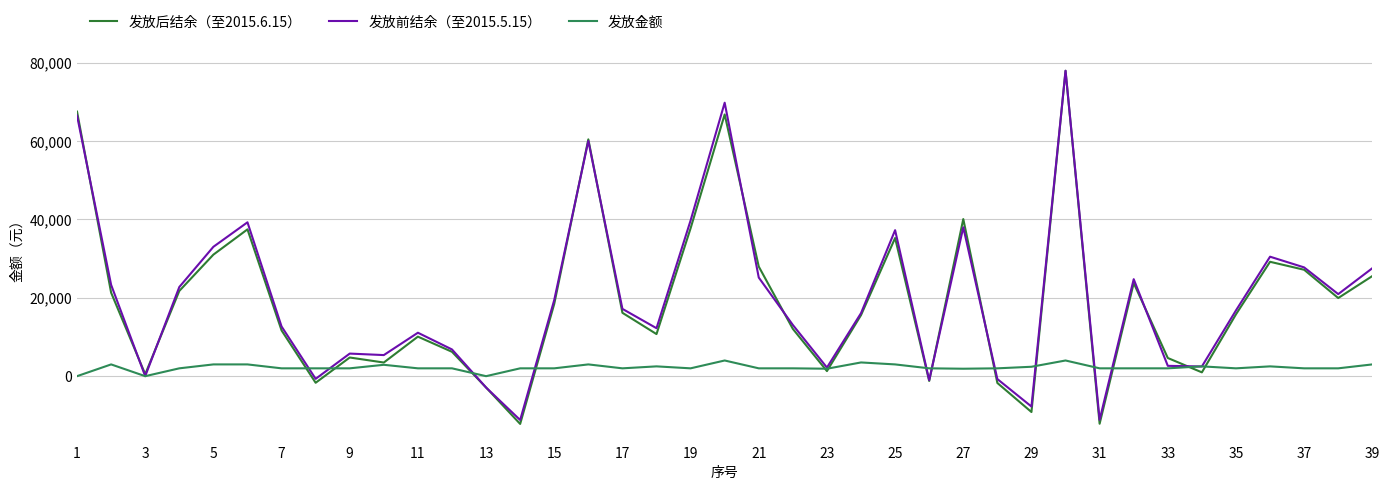

Does the chart display data point markers on the line(s)?

No